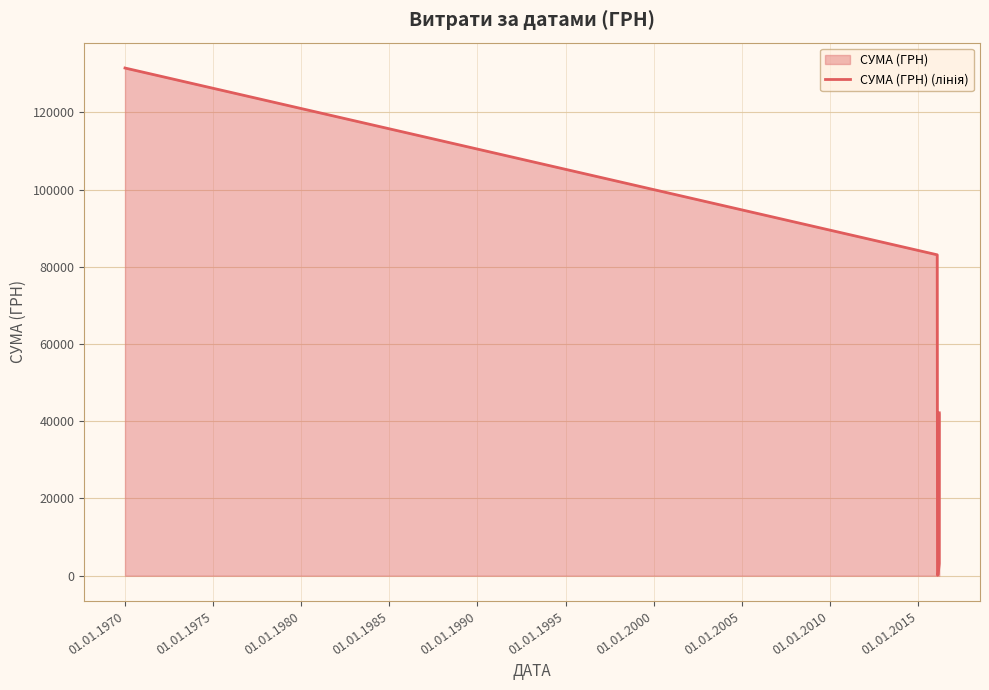

What is the difference between the maximum and minimum values?

131355.6